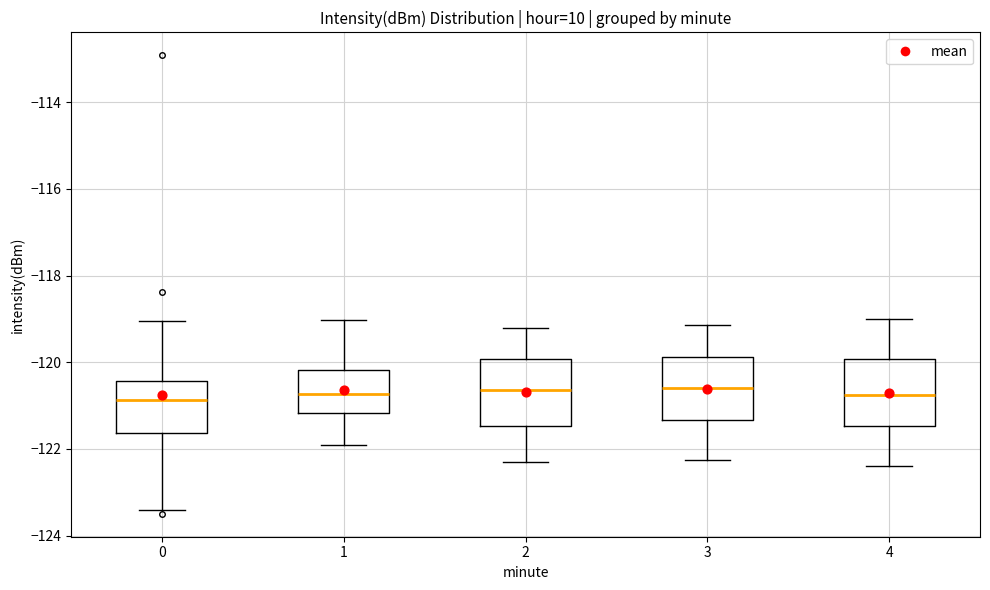

Reading left to right, transcribe this box plot: for each box, give where its median line is, the range the box spans, and where its two whiskers end, as read against the y-axis. The values are not printed on the chart, so give them approximately, as read against the axis.

0: median -120.8, box -121.6 to -120.4, whiskers -123.4 to -119.0
1: median -120.8, box -121.2 to -120.2, whiskers -122.0 to -119.0
2: median -120.6, box -121.4 to -120.0, whiskers -122.2 to -119.2
3: median -120.6, box -121.4 to -119.8, whiskers -122.2 to -119.2
4: median -120.8, box -121.4 to -120.0, whiskers -122.4 to -119.0